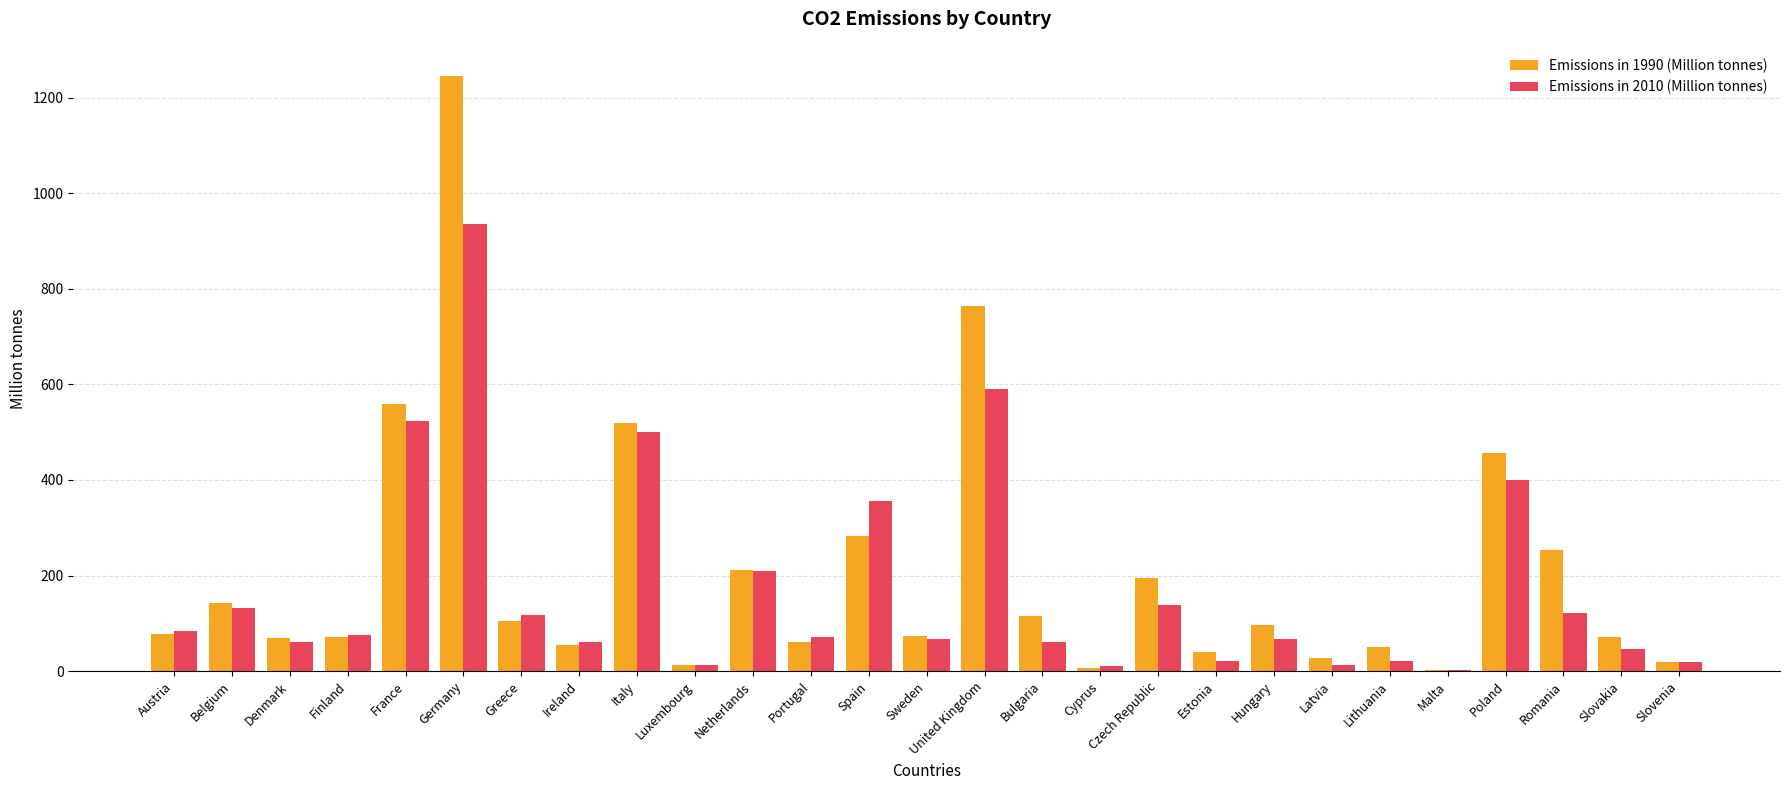

Which category has the highest value across all series?

Germany